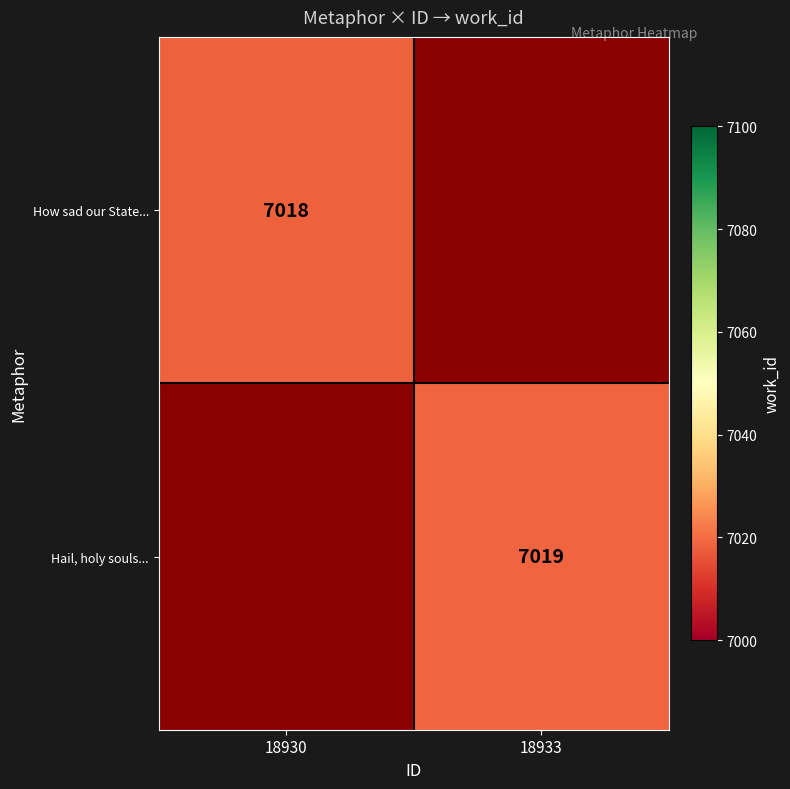

Count the number of categories in the chart.

2